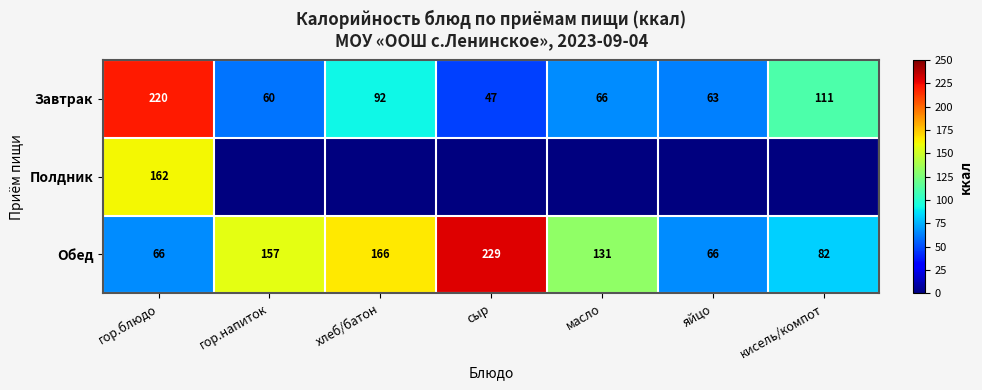

True or false: Завтрак has a value of 74.0 at сыр.

False